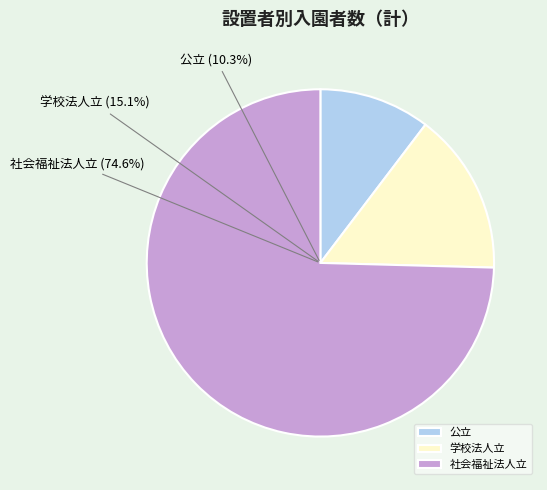

Which category has the biggest portion of the pie?

社会福祉法人立